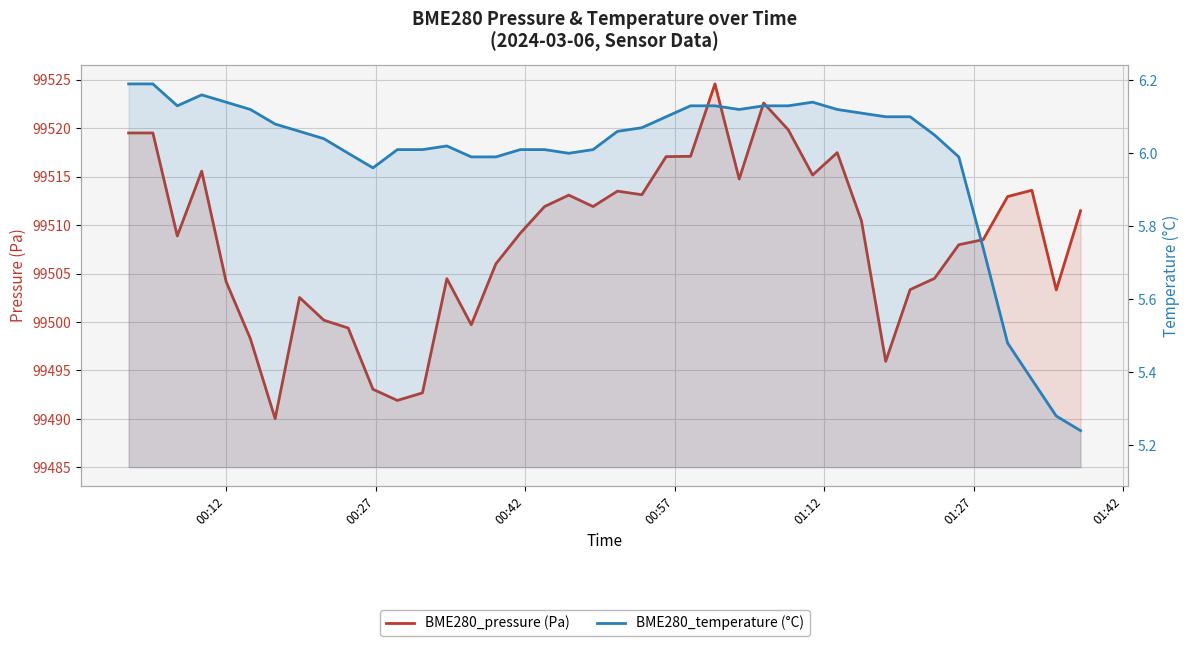

What is the difference between the second highest and minimum values in the BME280_temperature (°C) series?

1.0